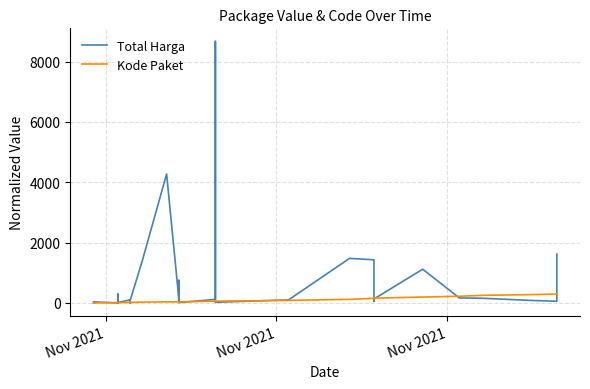

The Total Harga series shows 18.6 at 6. True or false?

False